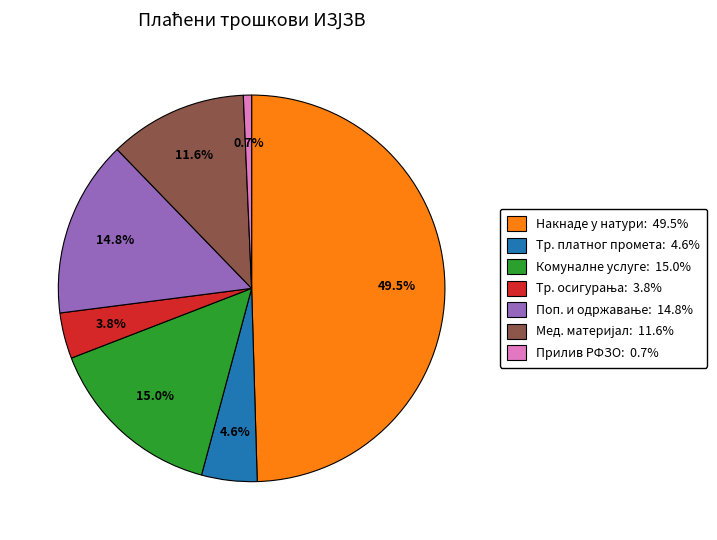

Is Тр. платног промета: 4.6% the majority of the pie?

No